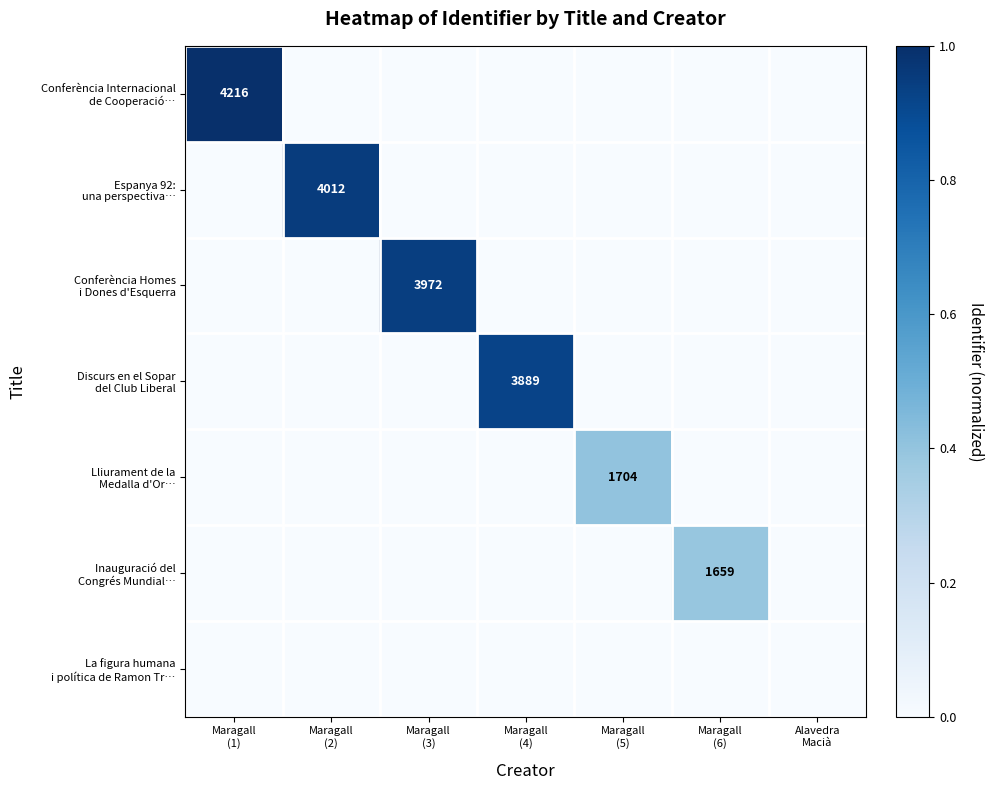

At which label is Inauguració del Congrés Mundial… closest to 0?

Maragall (1)